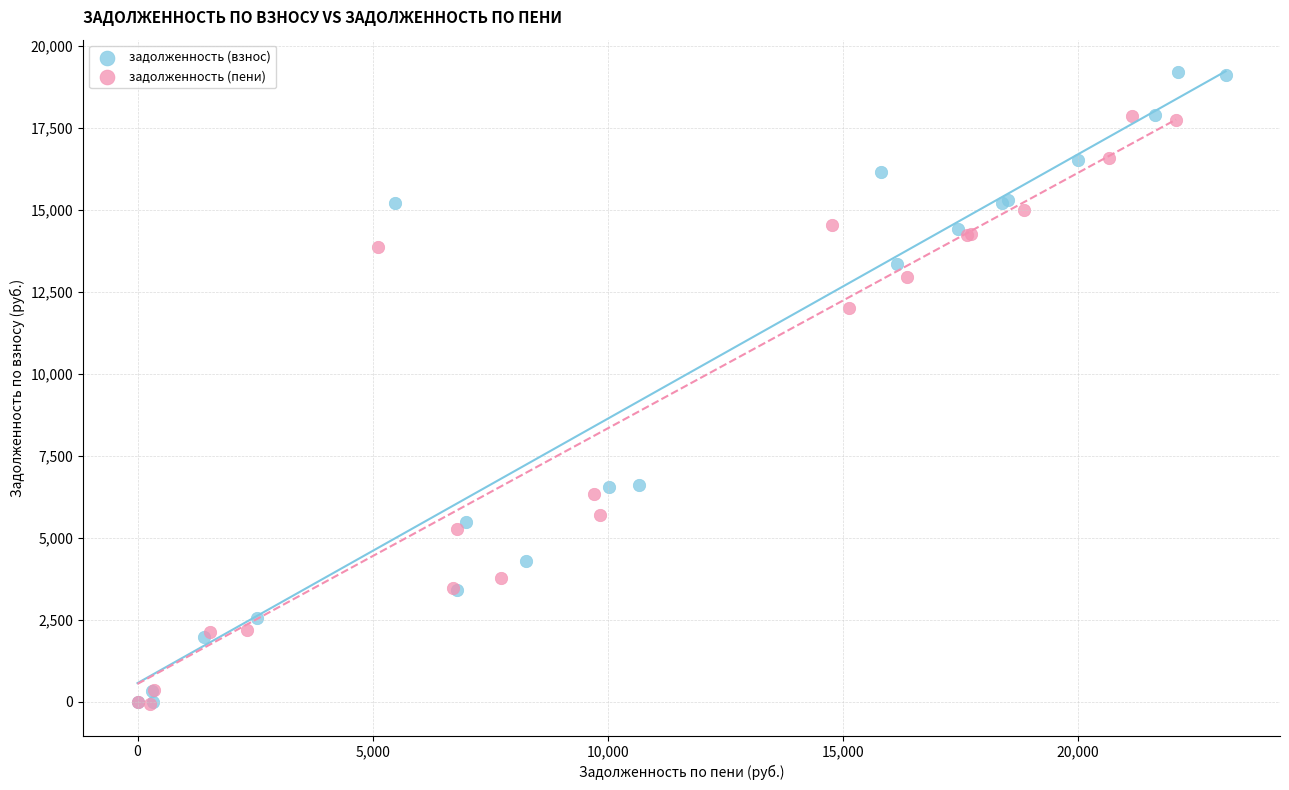

Which series reaches the maximum Y coordinate?

задолженность (взнос)